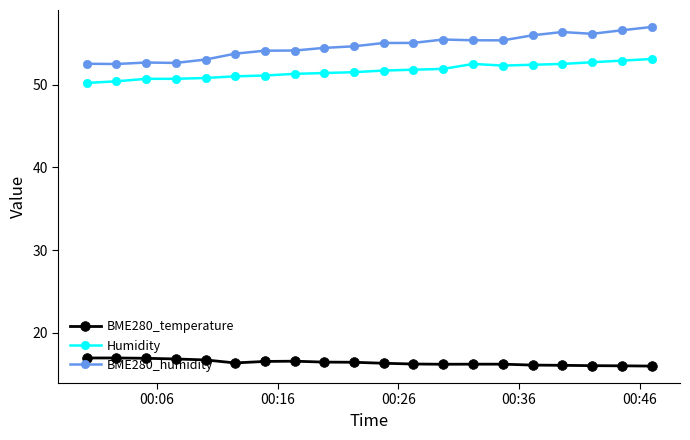

True or false: BME280_temperature and Humidity intersect in this chart.

False